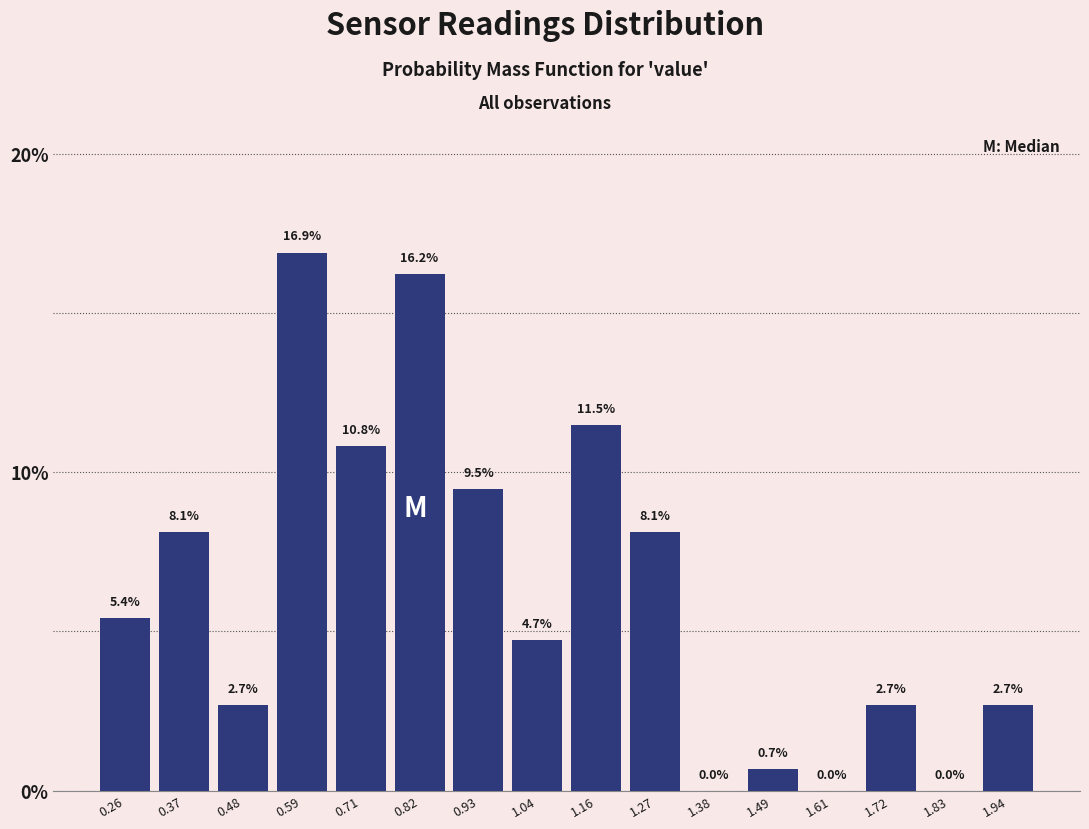

Reading left to right, list every bar in this chart as the range it spans on the x-axis followed by its height. The bar edges are not printed on the chart, so give them approximately, as read against the axis.

0.20 to 0.32: 5.4
0.32 to 0.42: 8.1
0.42 to 0.54: 2.7
0.54 to 0.66: 16.9
0.66 to 0.76: 10.8
0.76 to 0.88: 16.2
0.88 to 0.98: 9.5
0.98 to 1.10: 4.7
1.10 to 1.22: 11.5
1.22 to 1.32: 8.1
1.32 to 1.44: 0.0
1.44 to 1.56: 0.7
1.56 to 1.66: 0.0
1.66 to 1.78: 2.7
1.78 to 1.88: 0.0
1.88 to 2.00: 2.7